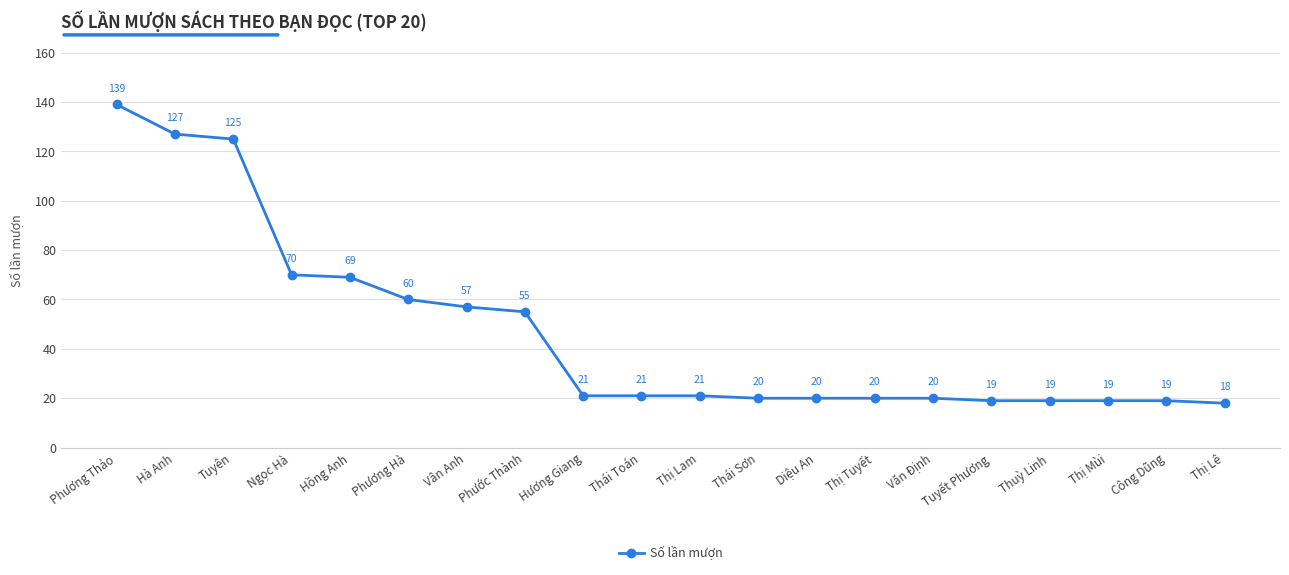

At which label does the data first exceed 21?

Phương Thảo